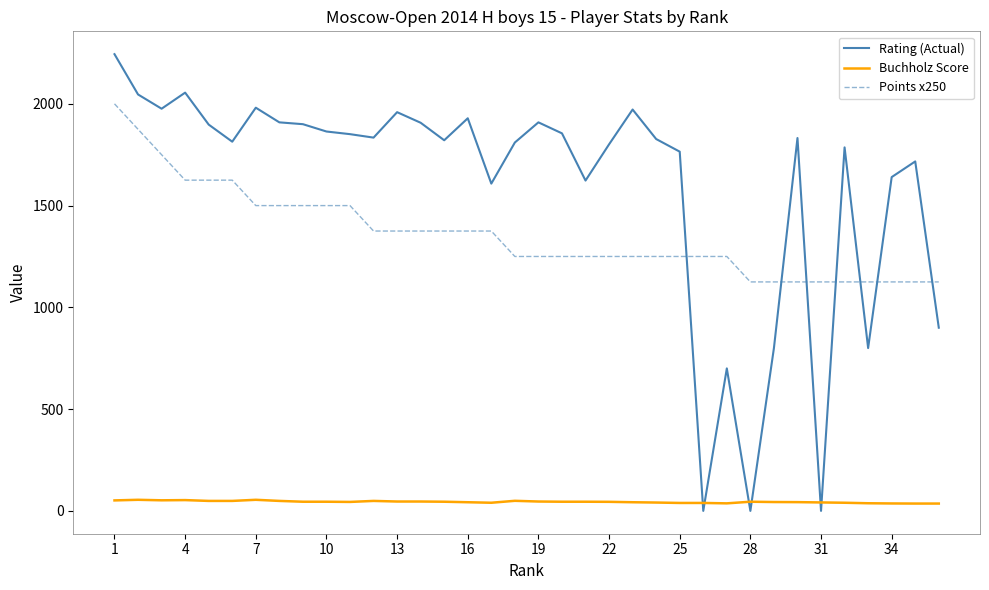

What is the greatest value displayed?

2244.0